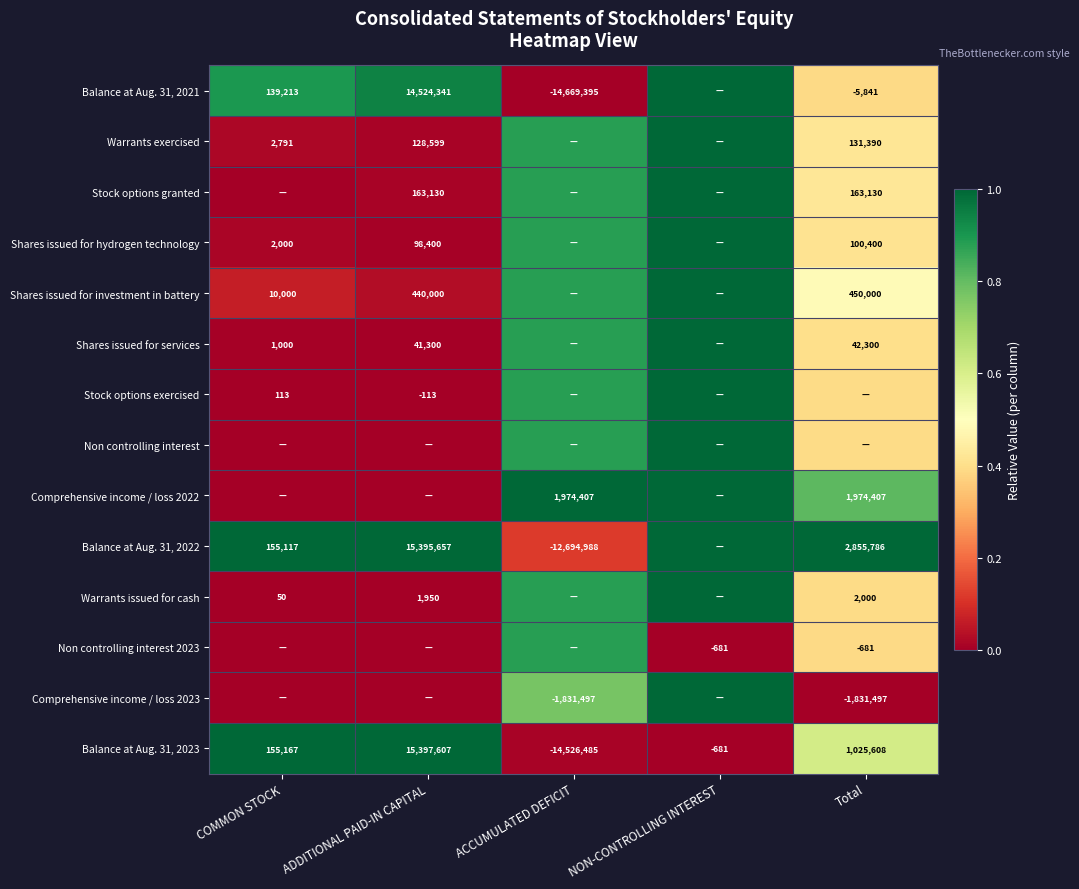

Count the number of categories in the chart.

5